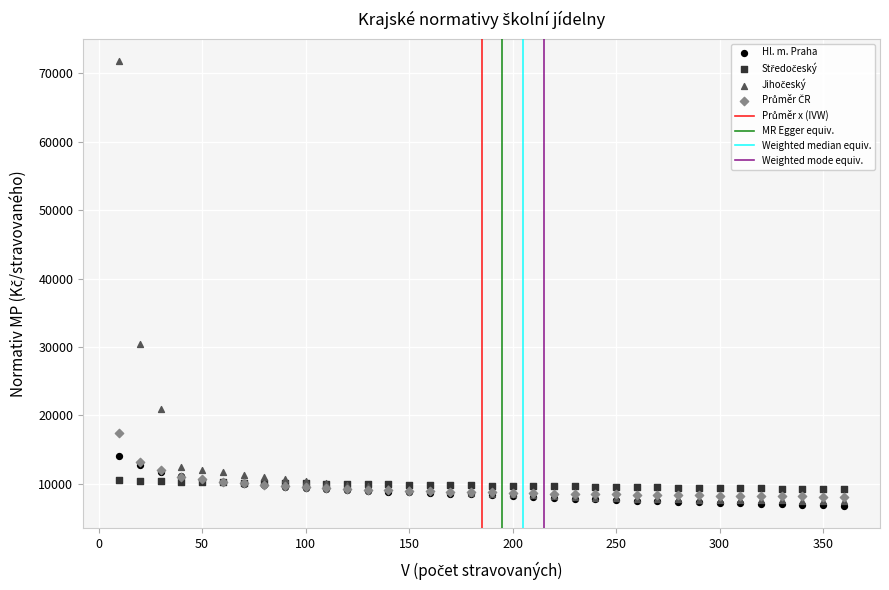

Which series contains the lowest Y value?

Hl. m. Praha